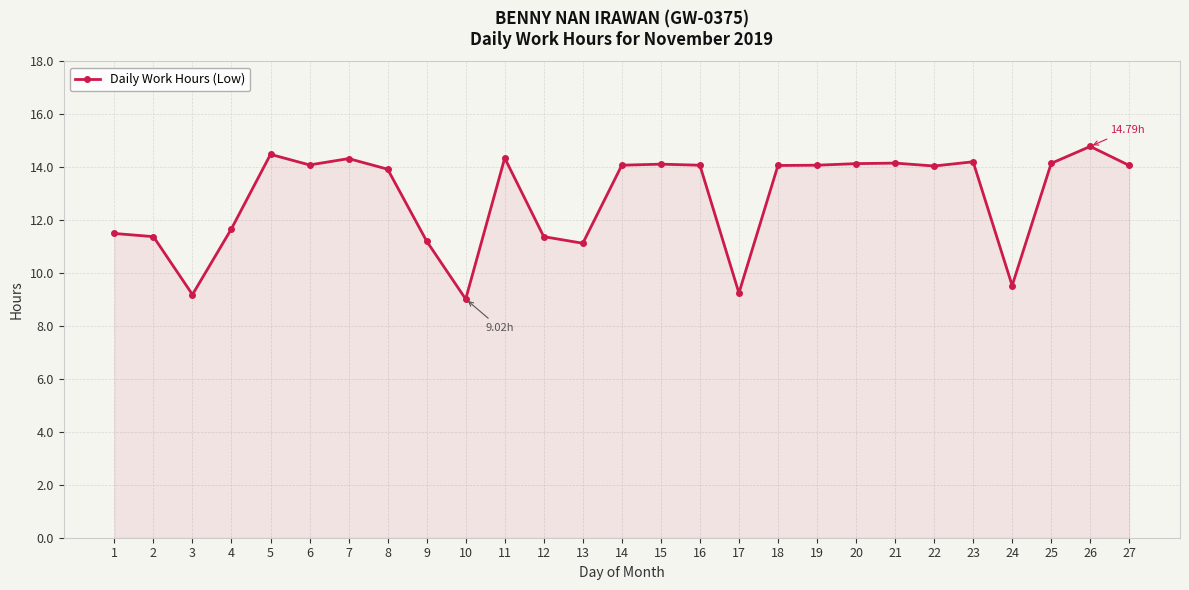

True or false: the data shows 13.4 at 24.

False